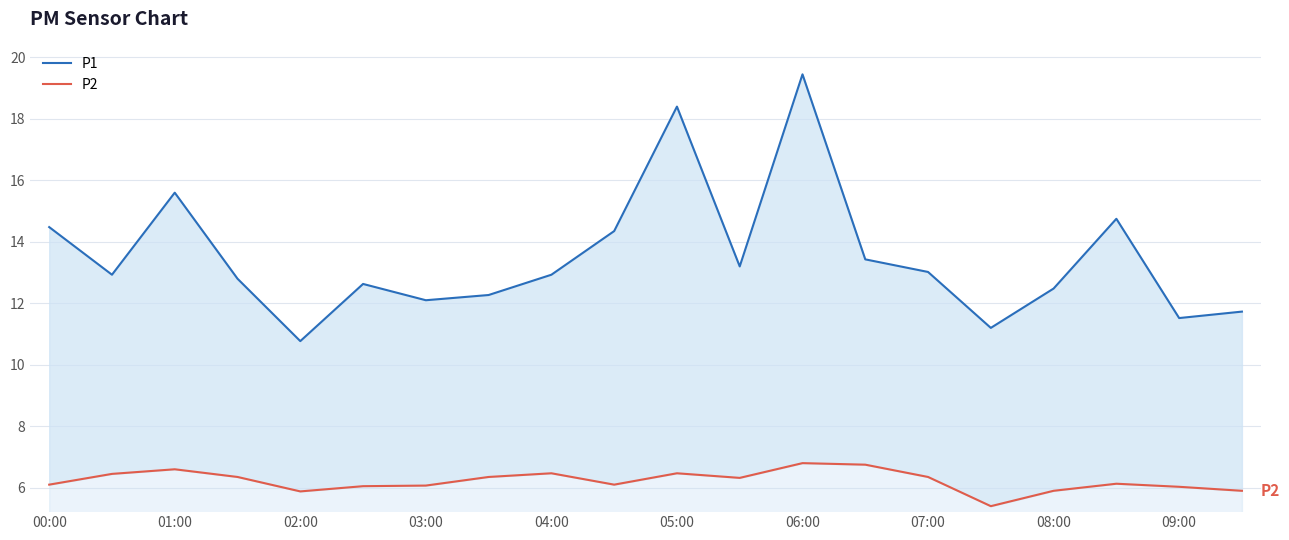

The P2 series shows 3.6 at 03:00. True or false?

False